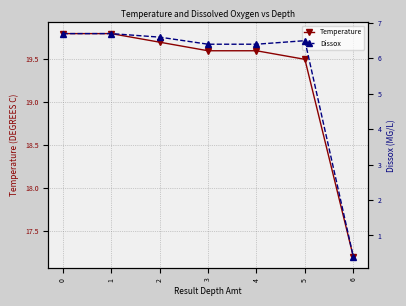

Reading left to right, what are all the values shown in this chart?

Temperature: 0=19.8	1=19.8	2=19.7	3=19.6	4=19.6	5=19.5	6=17.2
Dissox: 0=6.7	1=6.7	2=6.6	3=6.4	4=6.4	5=6.5	6=0.4